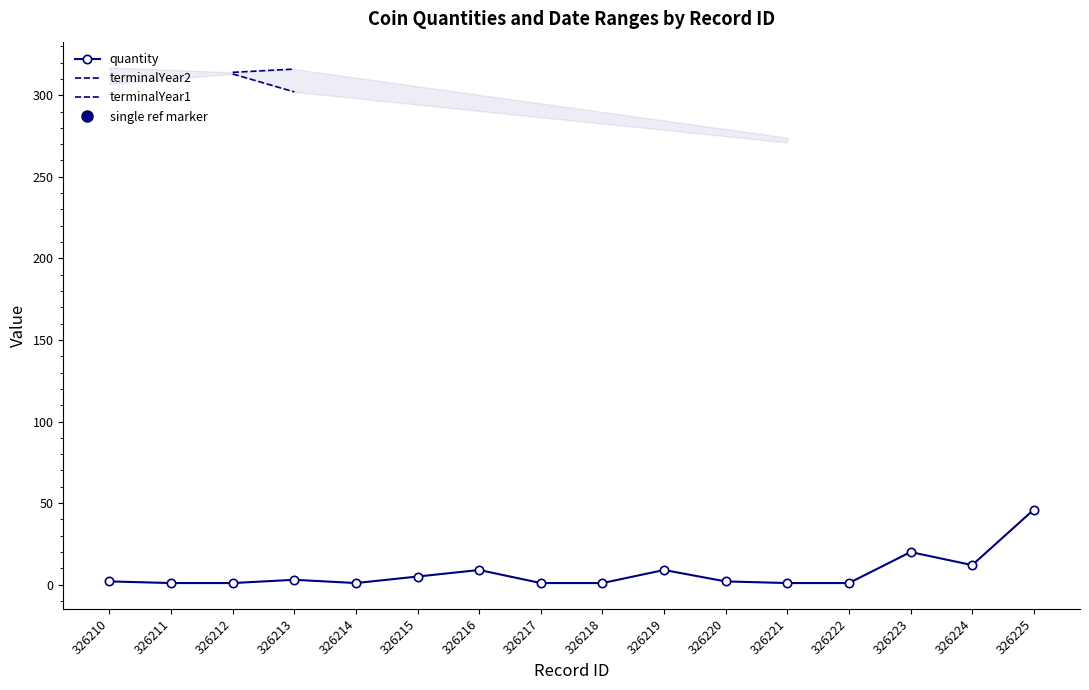

Is this an area chart (filled region under the line)?

No